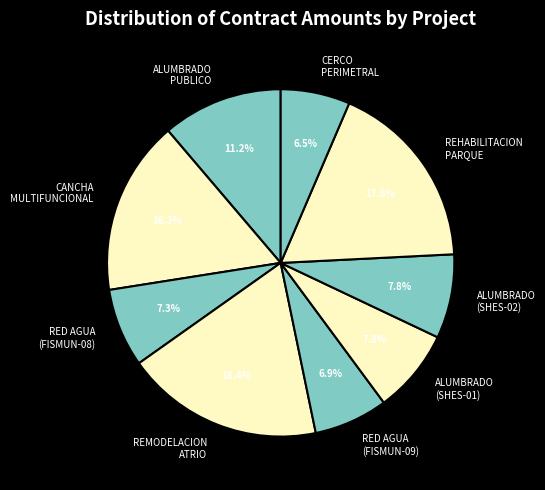

Approximately how many times larger is the value at CANCHA MULTIFUNCIONAL compared to CERCO PERIMETRAL?

2.5